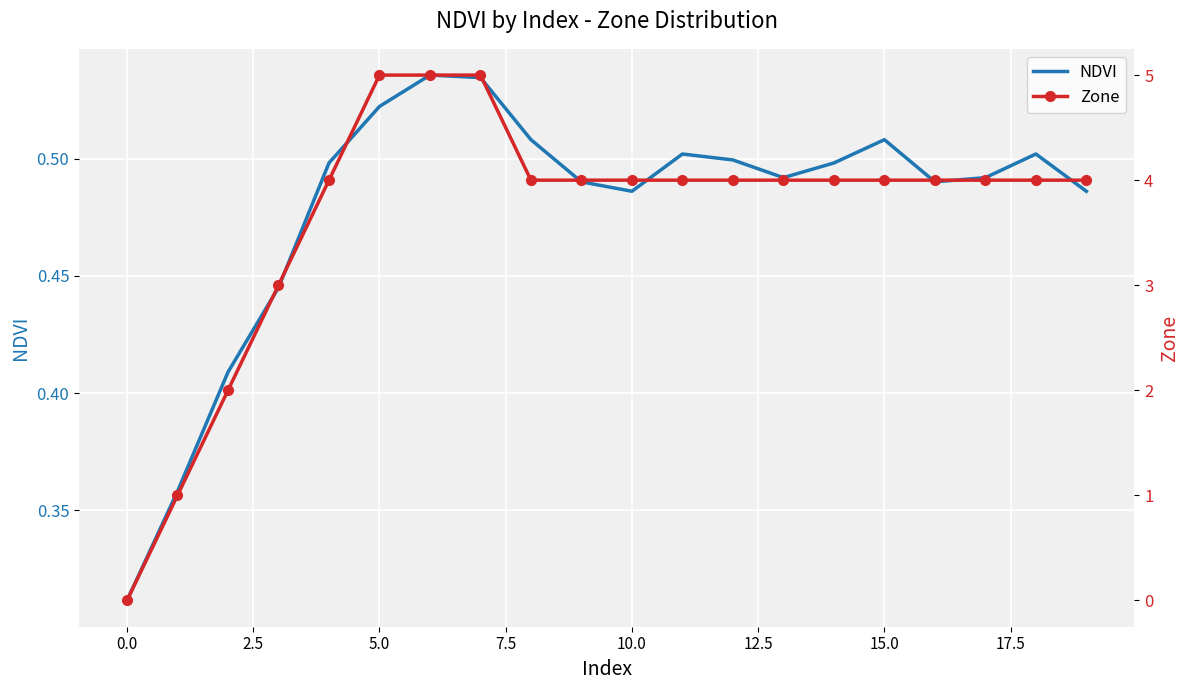

How many distinct data groups are displayed?

2